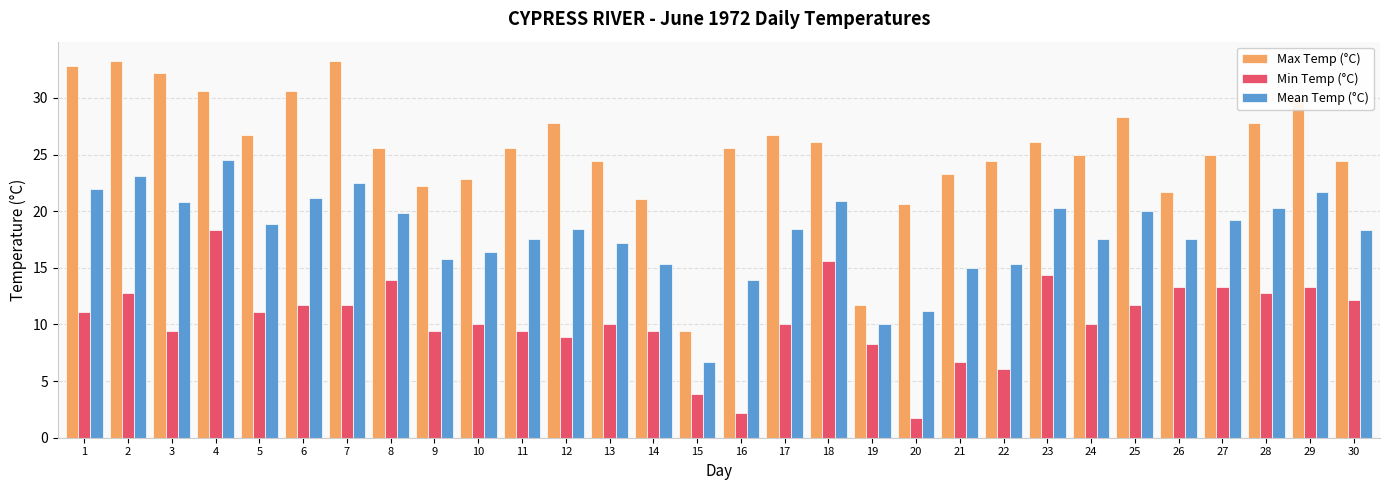

What is the value of the Mean Temp (°C) bar at the 14th from the left?

15.3